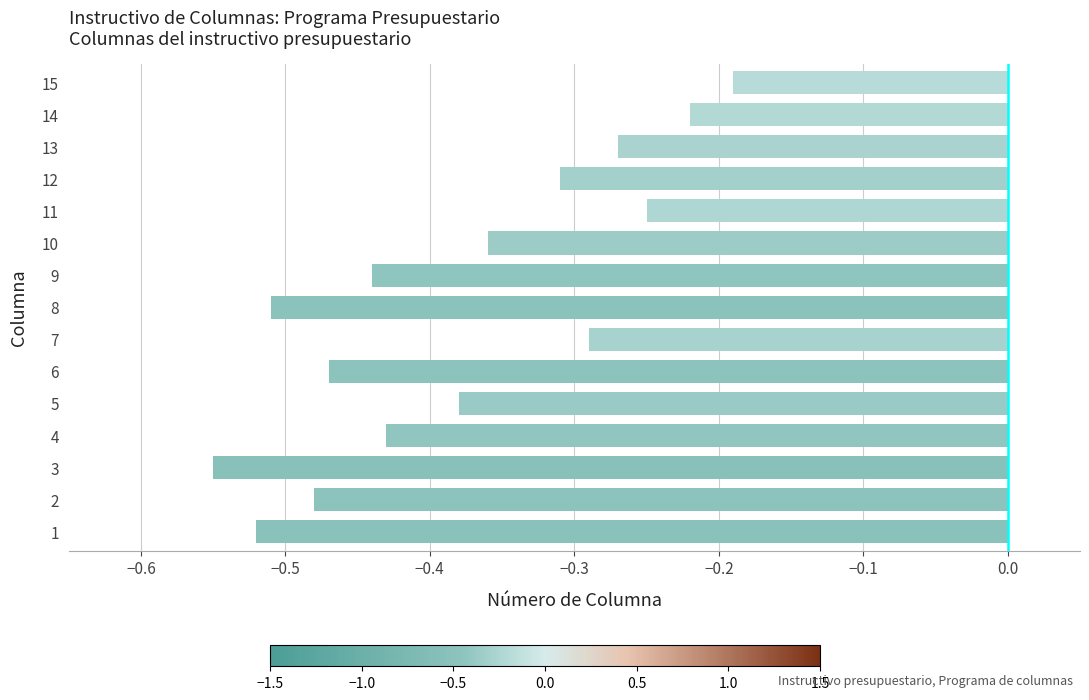

Which category has the lowest value across all series?

3